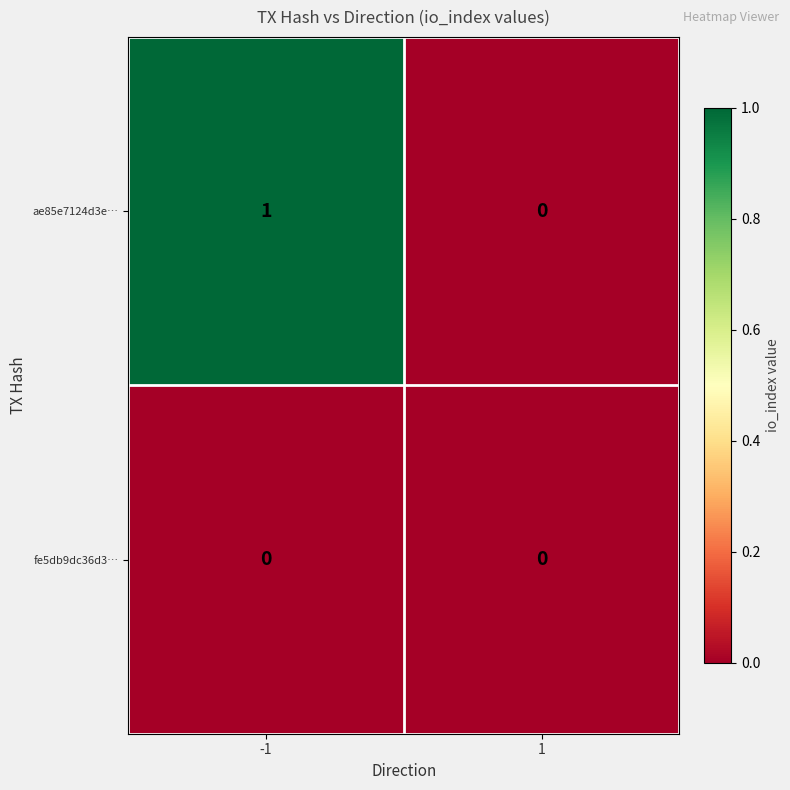

Reading right to left, what are all the values shown in this chart?

ae85e7124d3e…: 1=0	-1=1
fe5db9dc36d3…: 1=0	-1=0